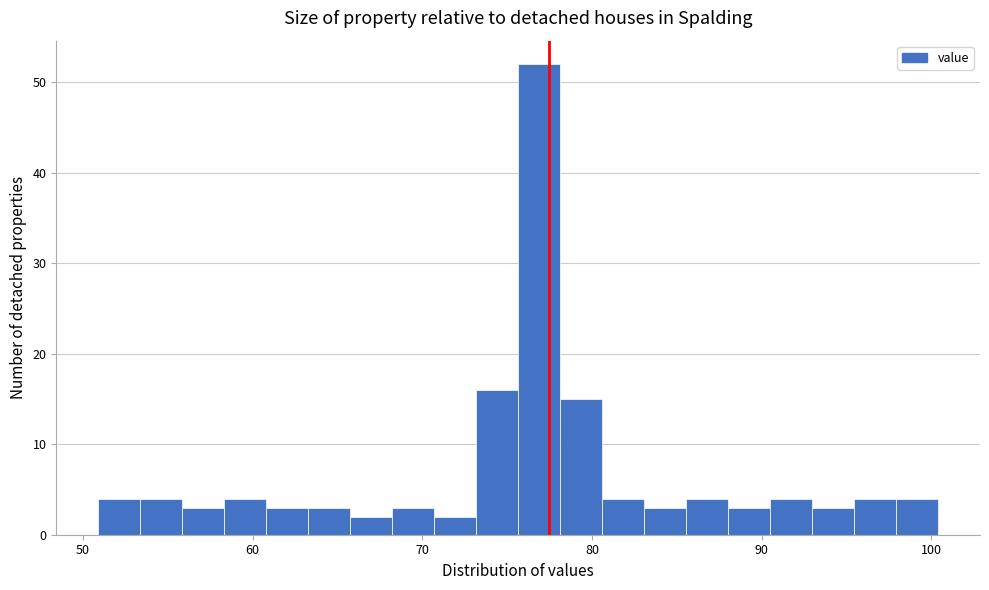

Read against the x-axis, roughly where is the centre of the tallest bar?

77